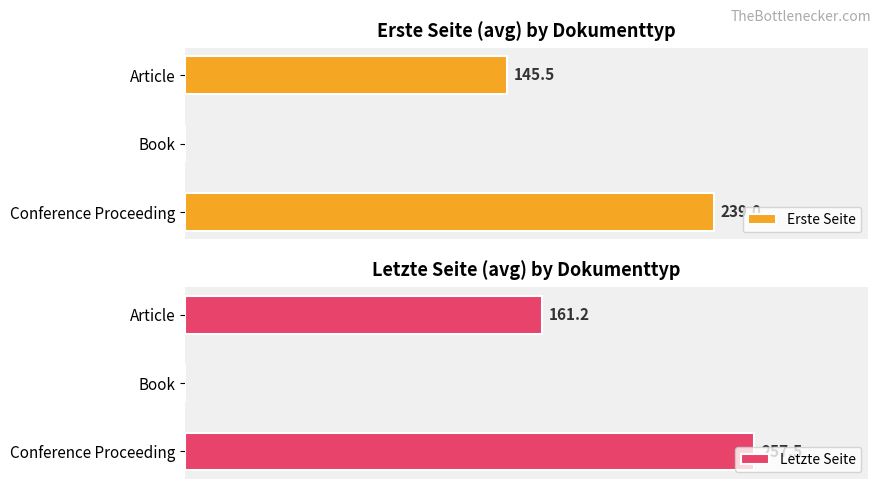

Where is Erste Seite nearest to the value 119?

Article